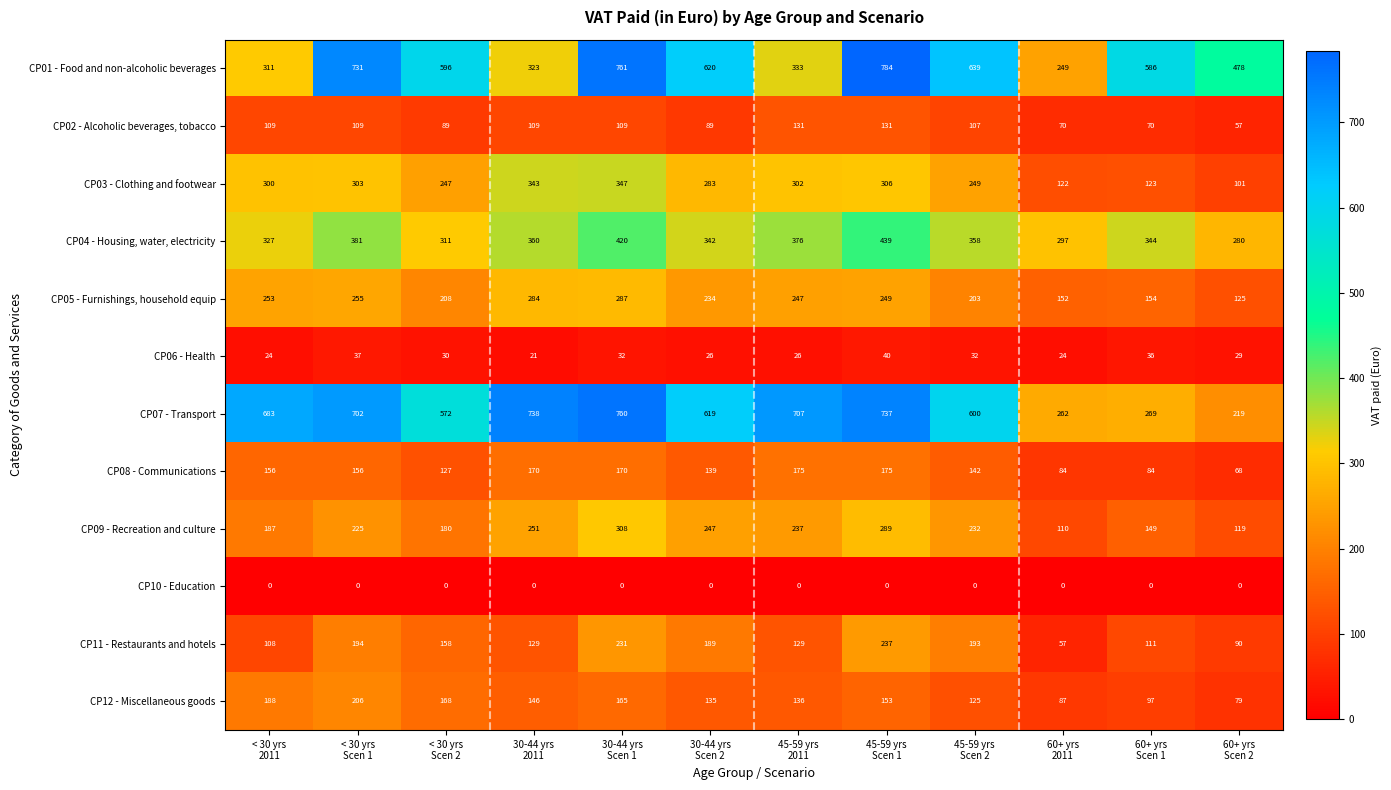

Count the number of data series in this chart.

12